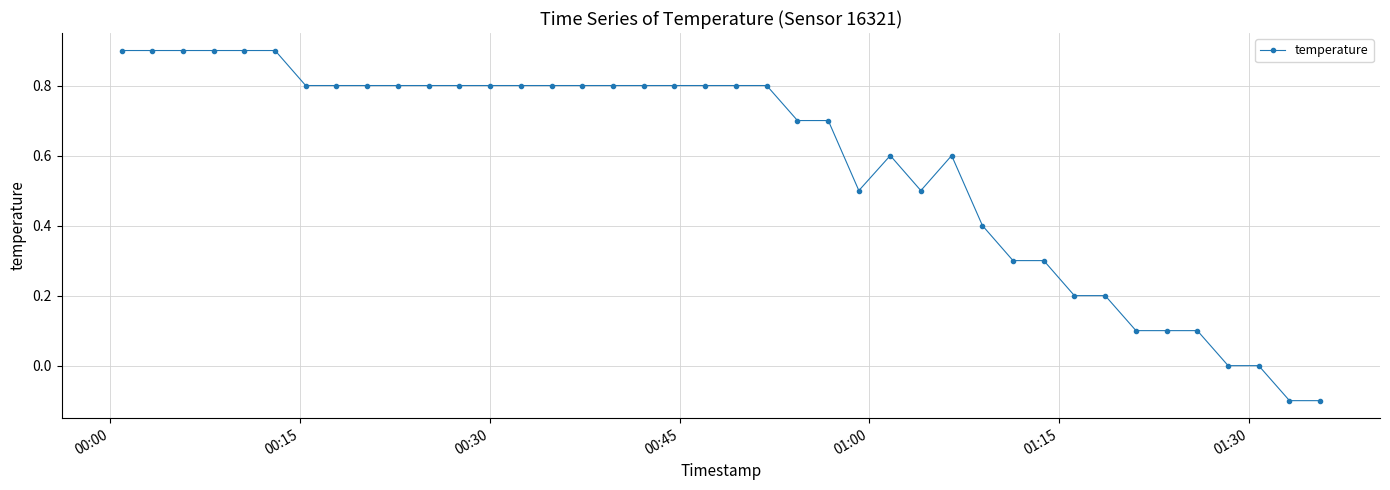

What is the difference between the maximum and minimum values?

1.0